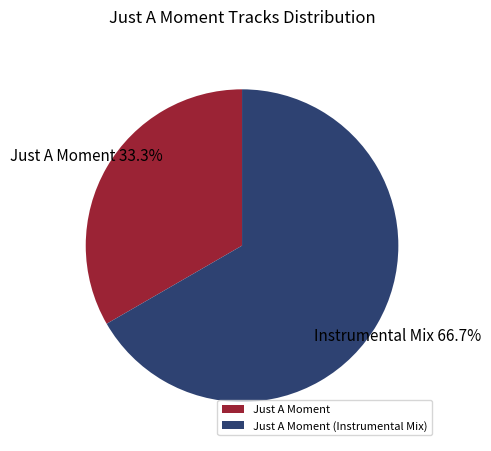

Count the number of slices in the pie.

2